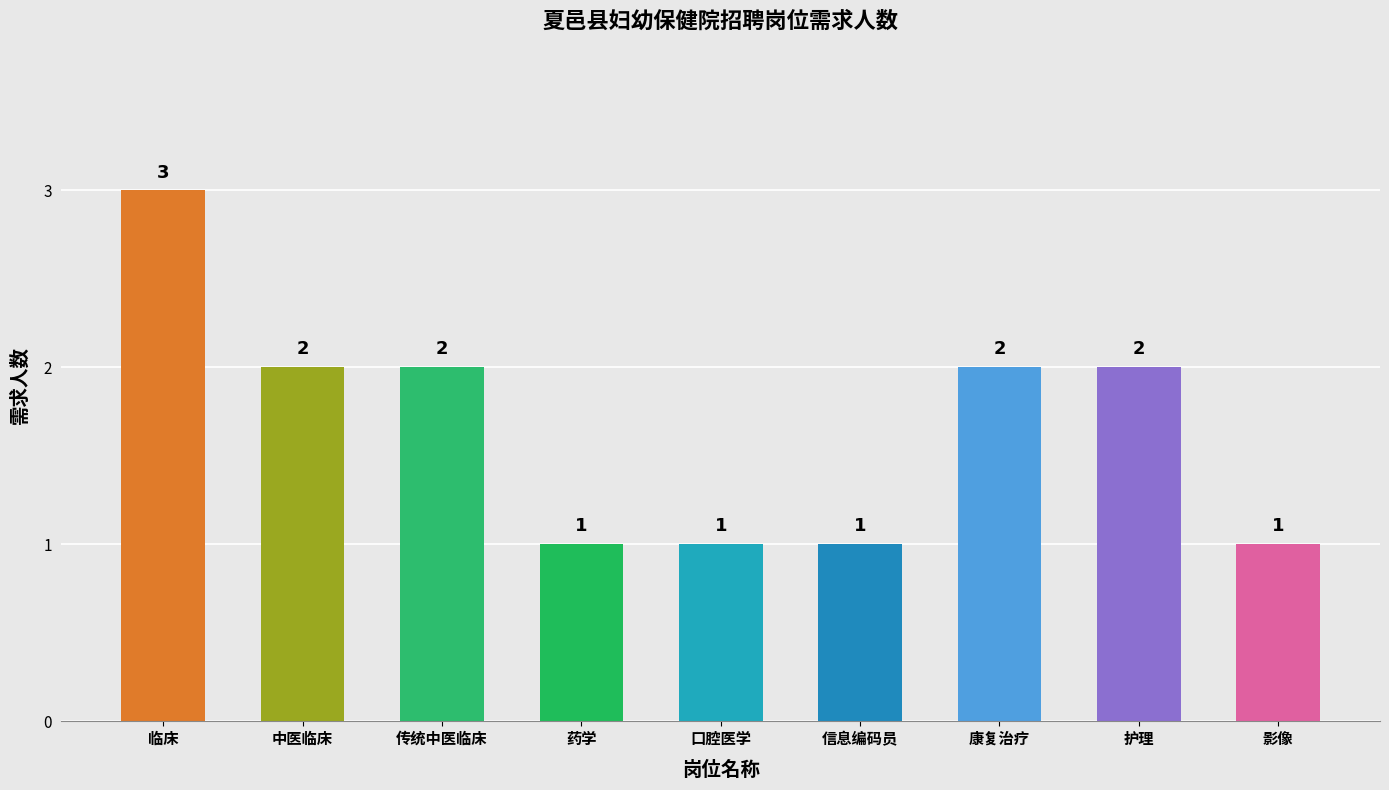

How many values are between 1 and 2?

8